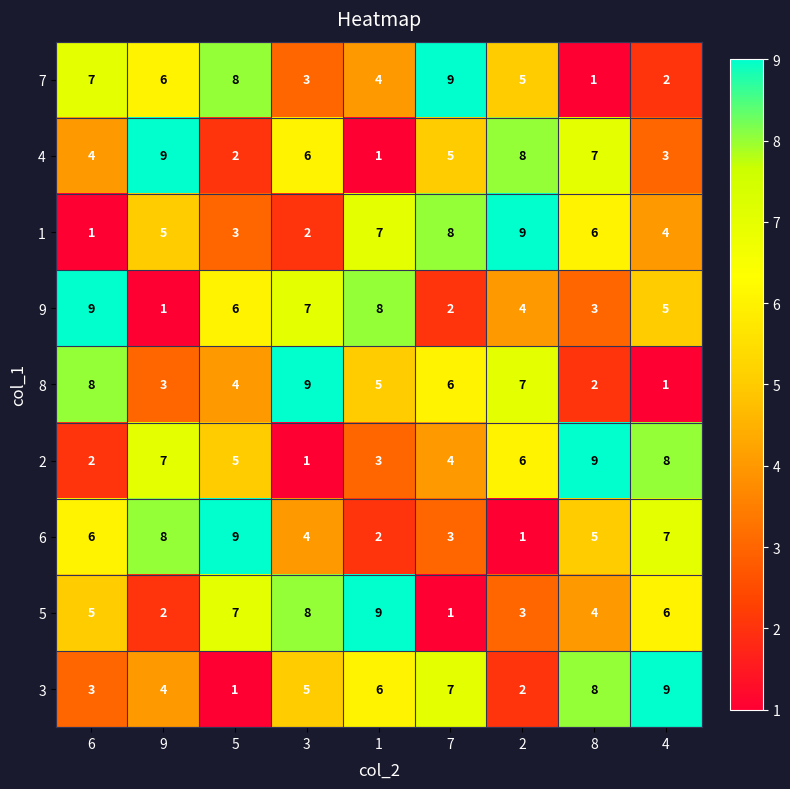

Rank the series at 9 from lowest to highest value.

9, 5, 8, 3, 1, 7, 2, 6, 4